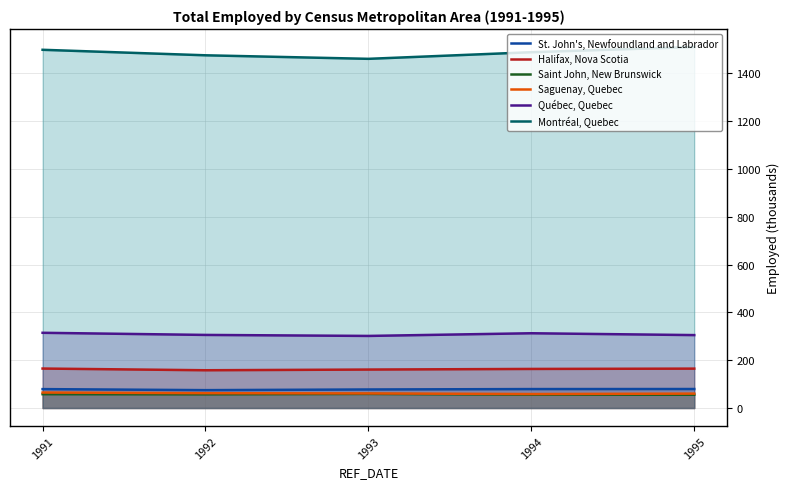

What is the difference between the St. John's, Newfoundland and Labrador values at 1991 and 1995?

0.4